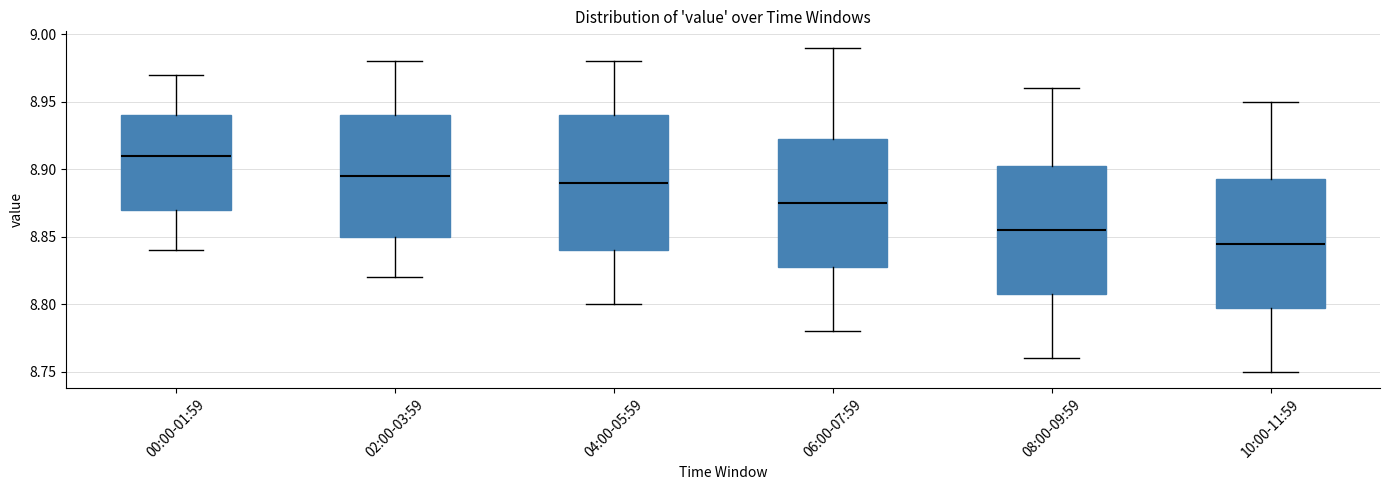

Which box's median line is the highest?

00:00-01:59